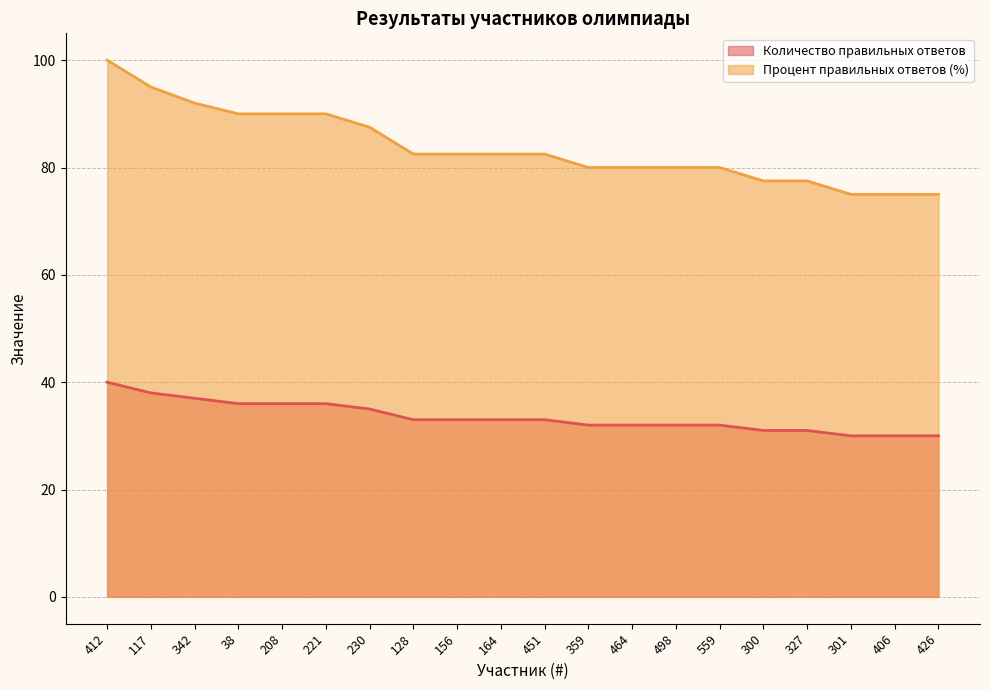

True or false: Количество правильных ответов and Процент правильных ответов (%) intersect in this chart.

False